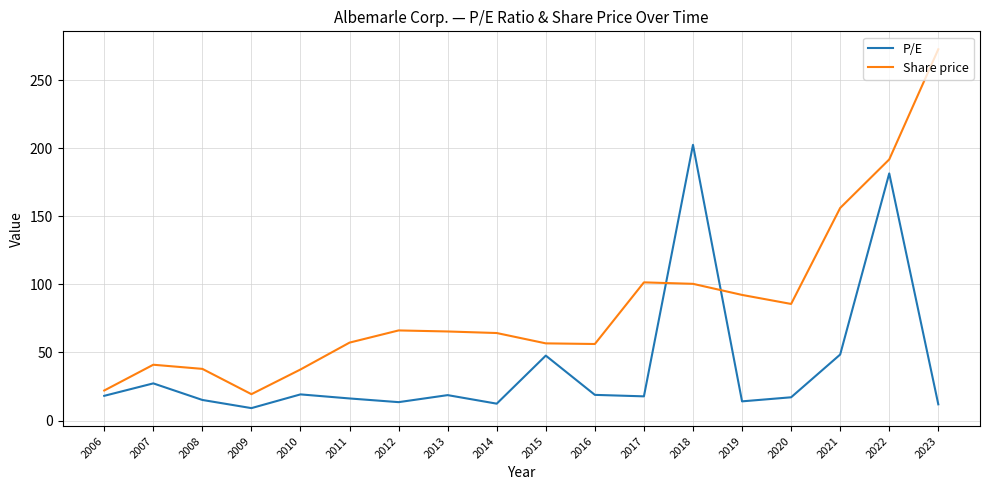

How many lines are shown in the chart?

2